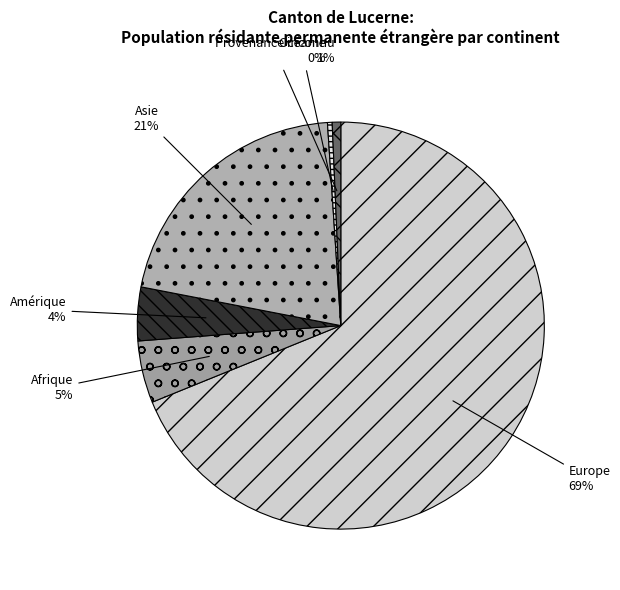

How many slices are in this pie chart?

6